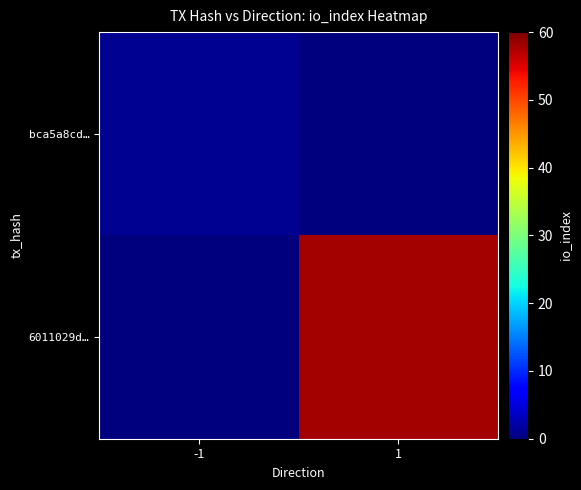

Is the value of 6011029d… at 1 greater than the value of bca5a8cd… at -1?

Yes